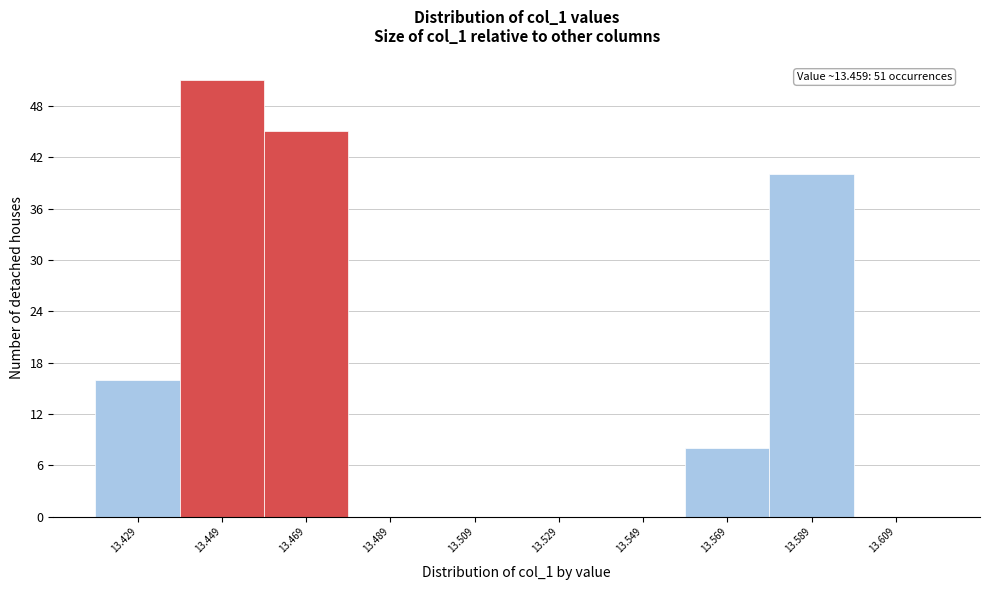

Over which range of the x-axis is the bar tallest?

13.439 to 13.459